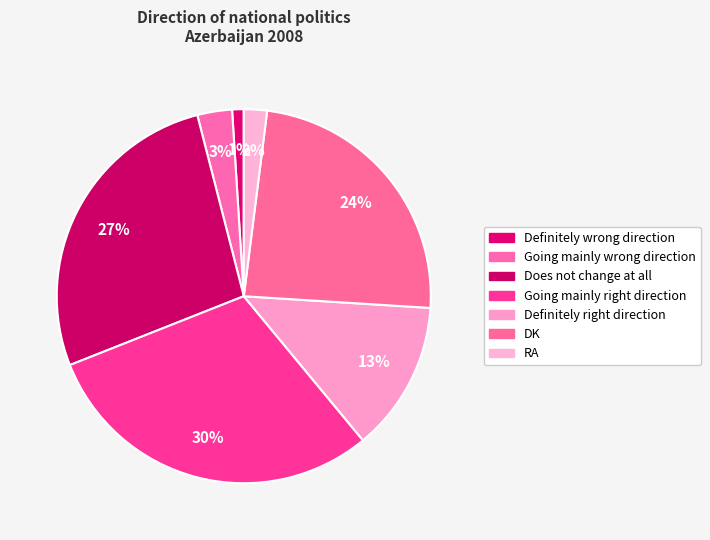

Which slice is the smallest?

Definitely wrong direction